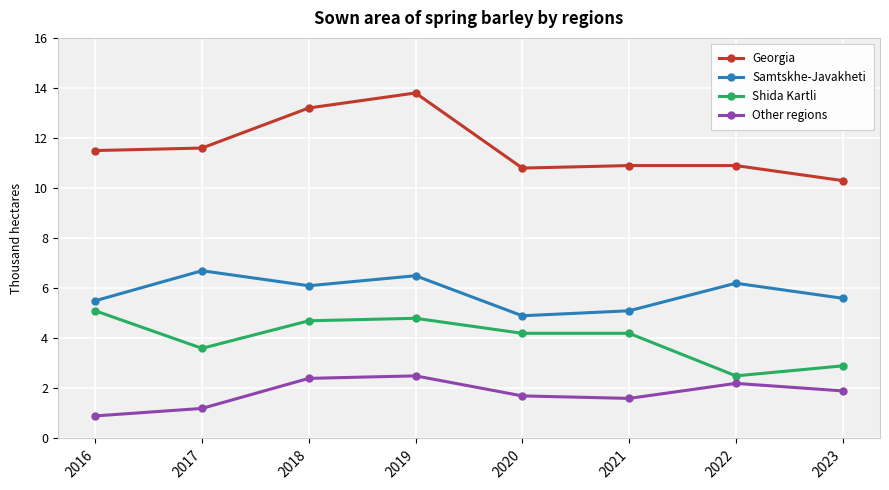

What are all the series names shown in the legend?

Georgia, Samtskhe-Javakheti, Shida Kartli, Other regions